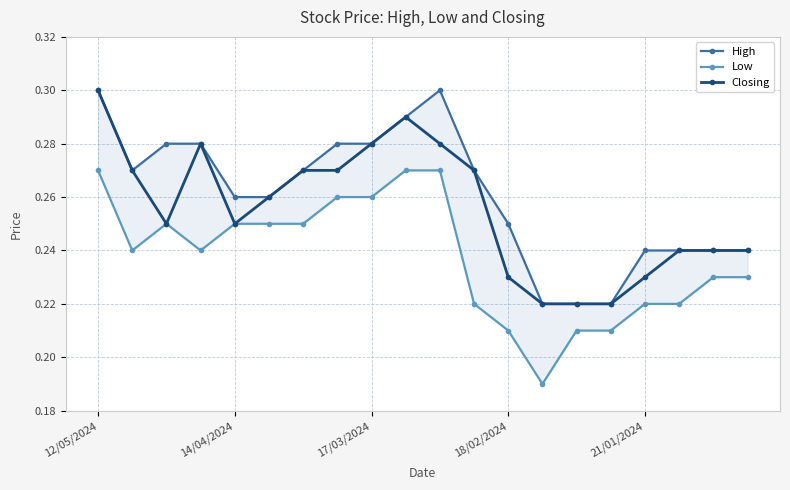

Which series has the widest spread of values?

Low